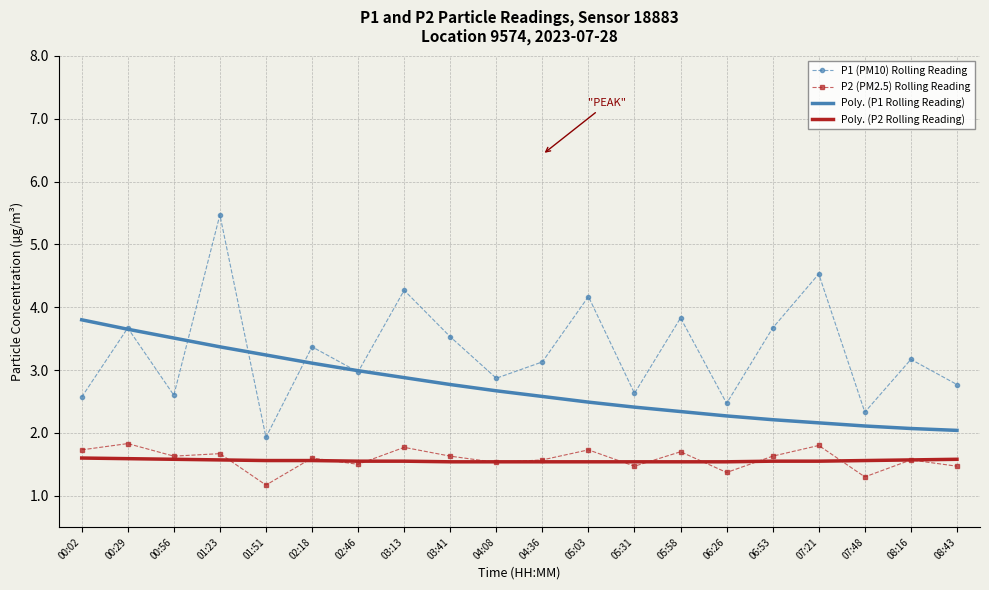

What position from the right is 08:16?

2